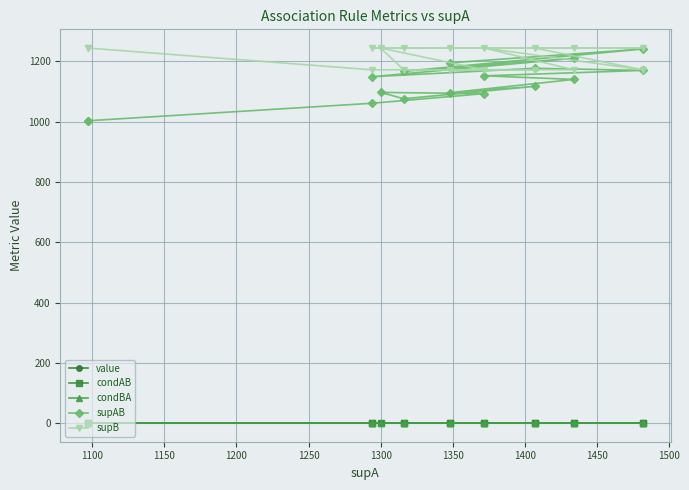

True or false: condAB and condBA cross at least once.

True